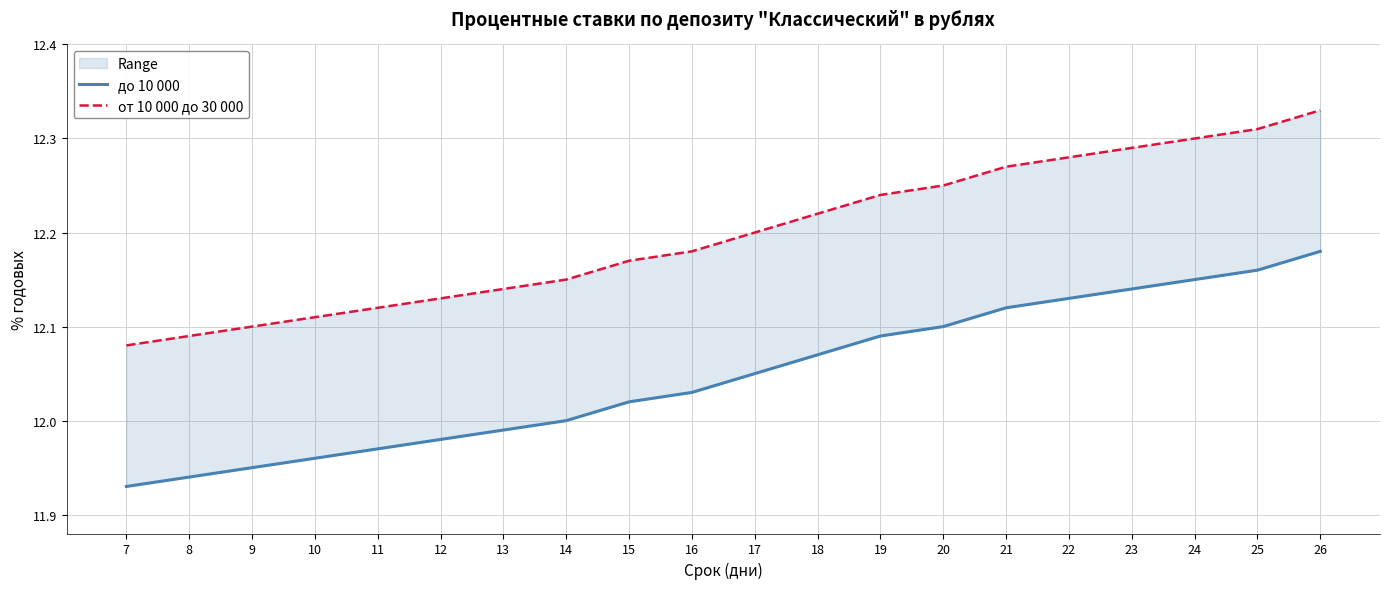

What is the sum of all до 10 000 values?

241.0